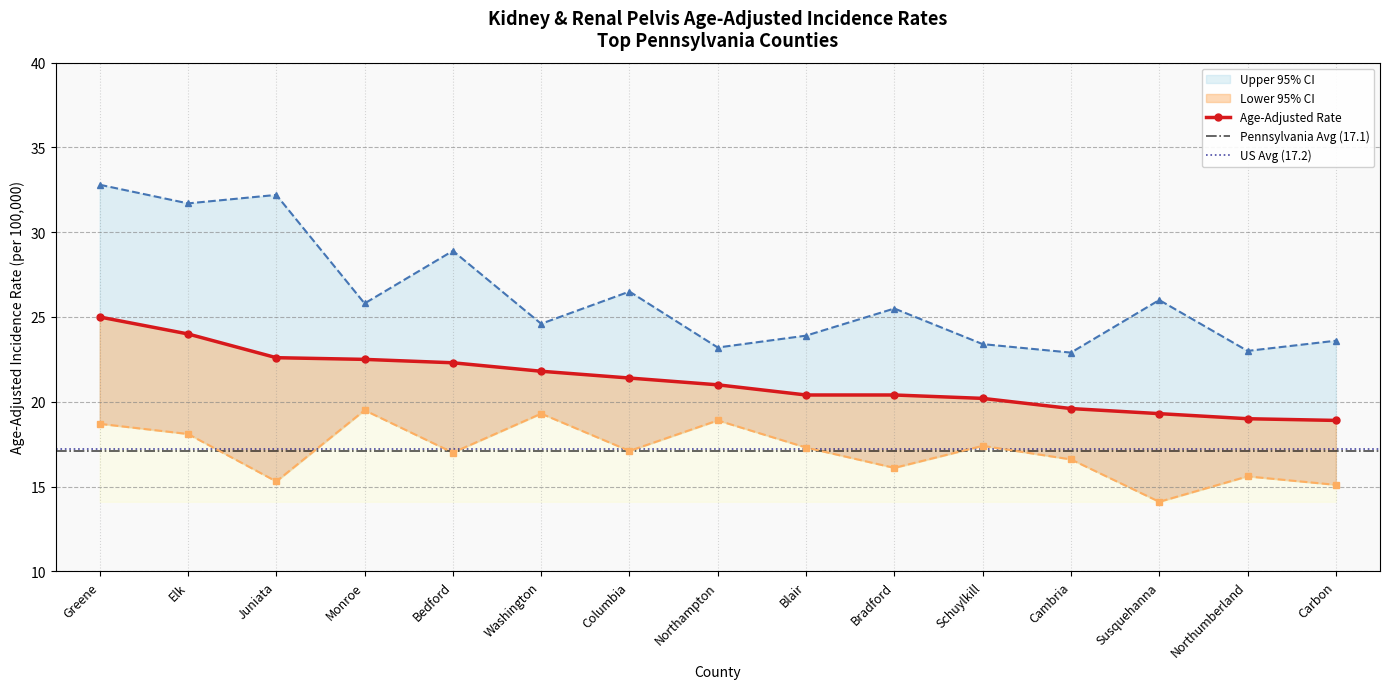

What value does the Lower 95% CI series have at Carbon?

15.1